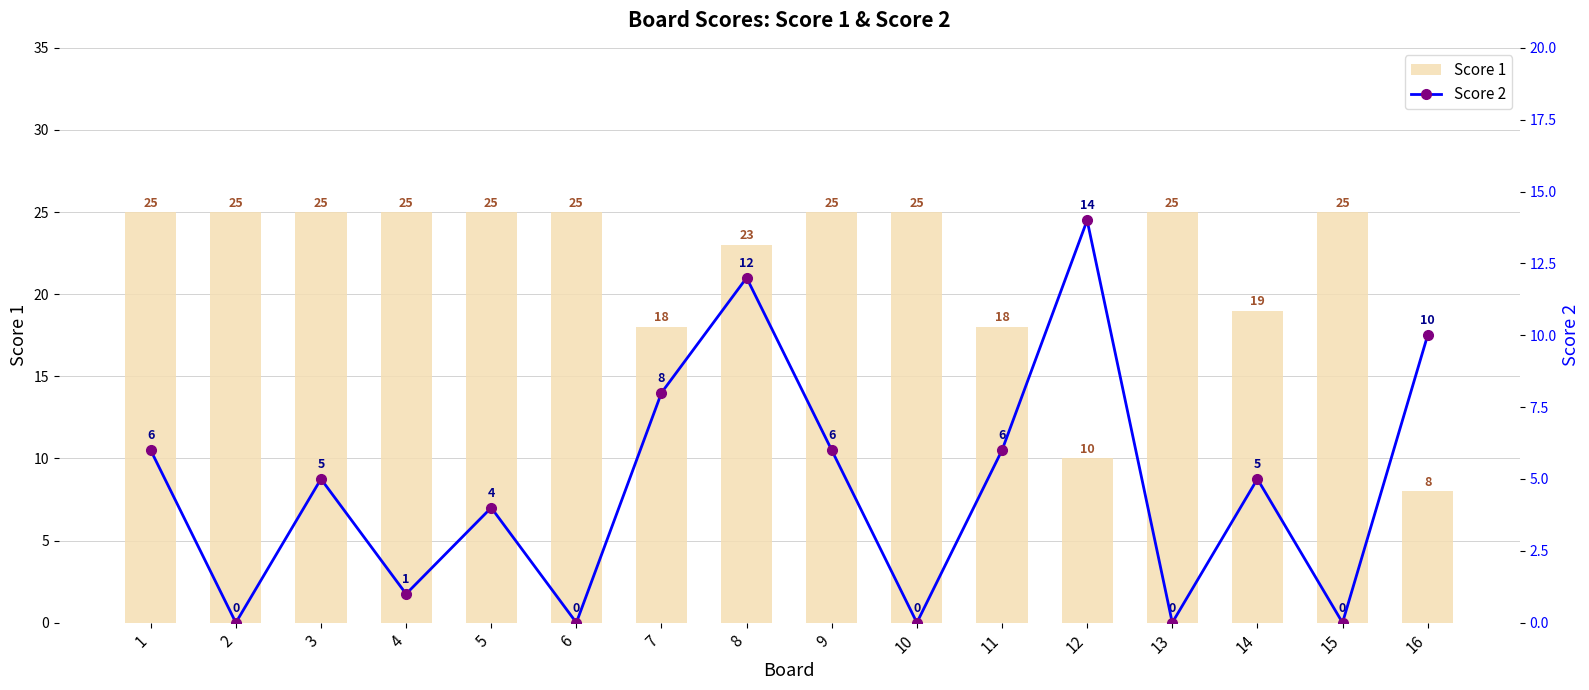

How many values in the Score 1 series are below 25?

6